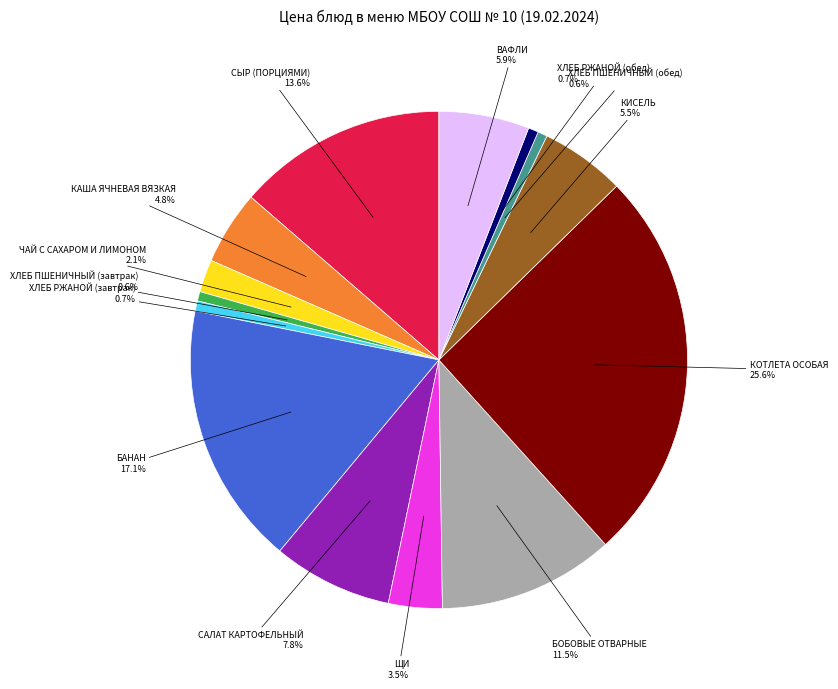

To the nearest percent, what is the difference between the largest and smallest slice percentages?

25%